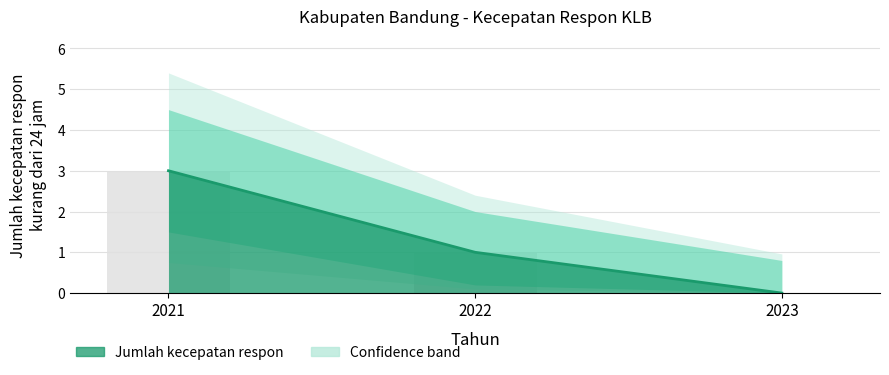

The value at 2023 is -1. True or false?

False